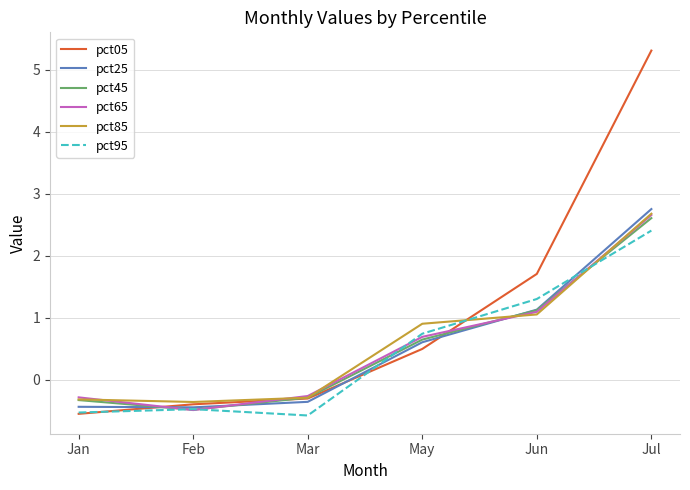

Which series has the widest spread of values?

pct05